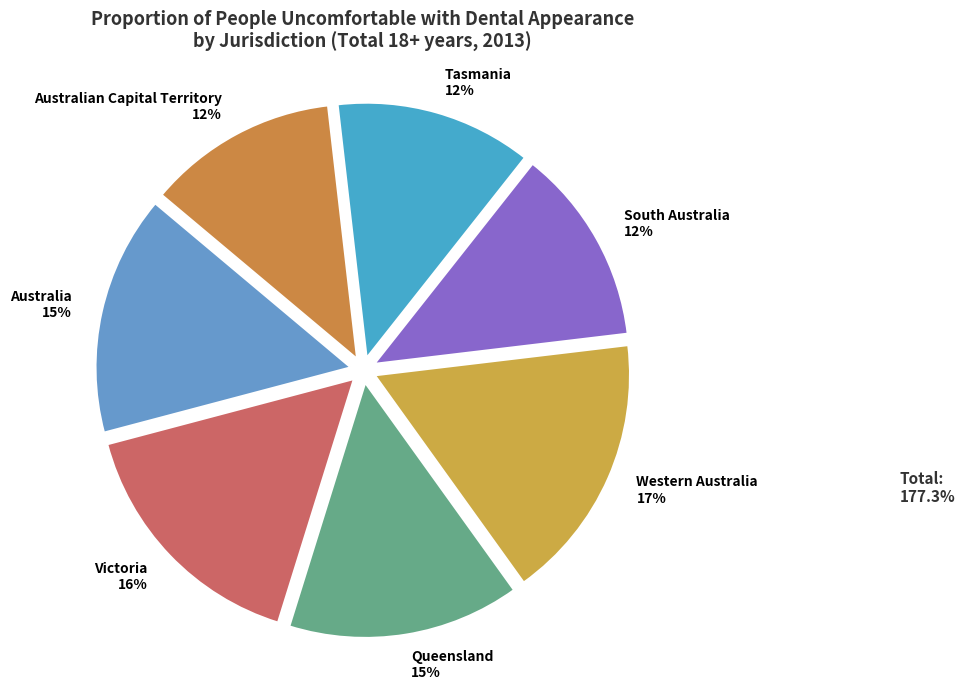

To the nearest percent, what is the average slice percentage?

14%